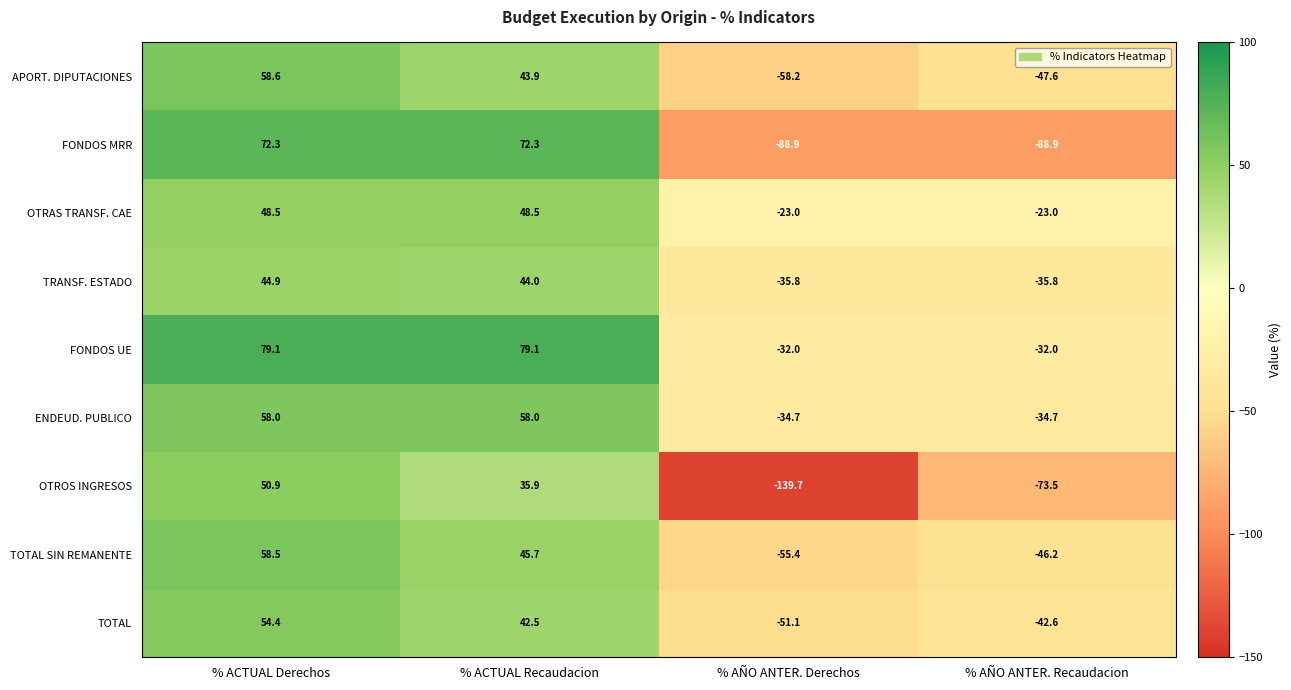

Between % AÑO ANTER. Derechos and % AÑO ANTER. Recaudacion, which series saw the biggest shift?

OTROS INGRESOS